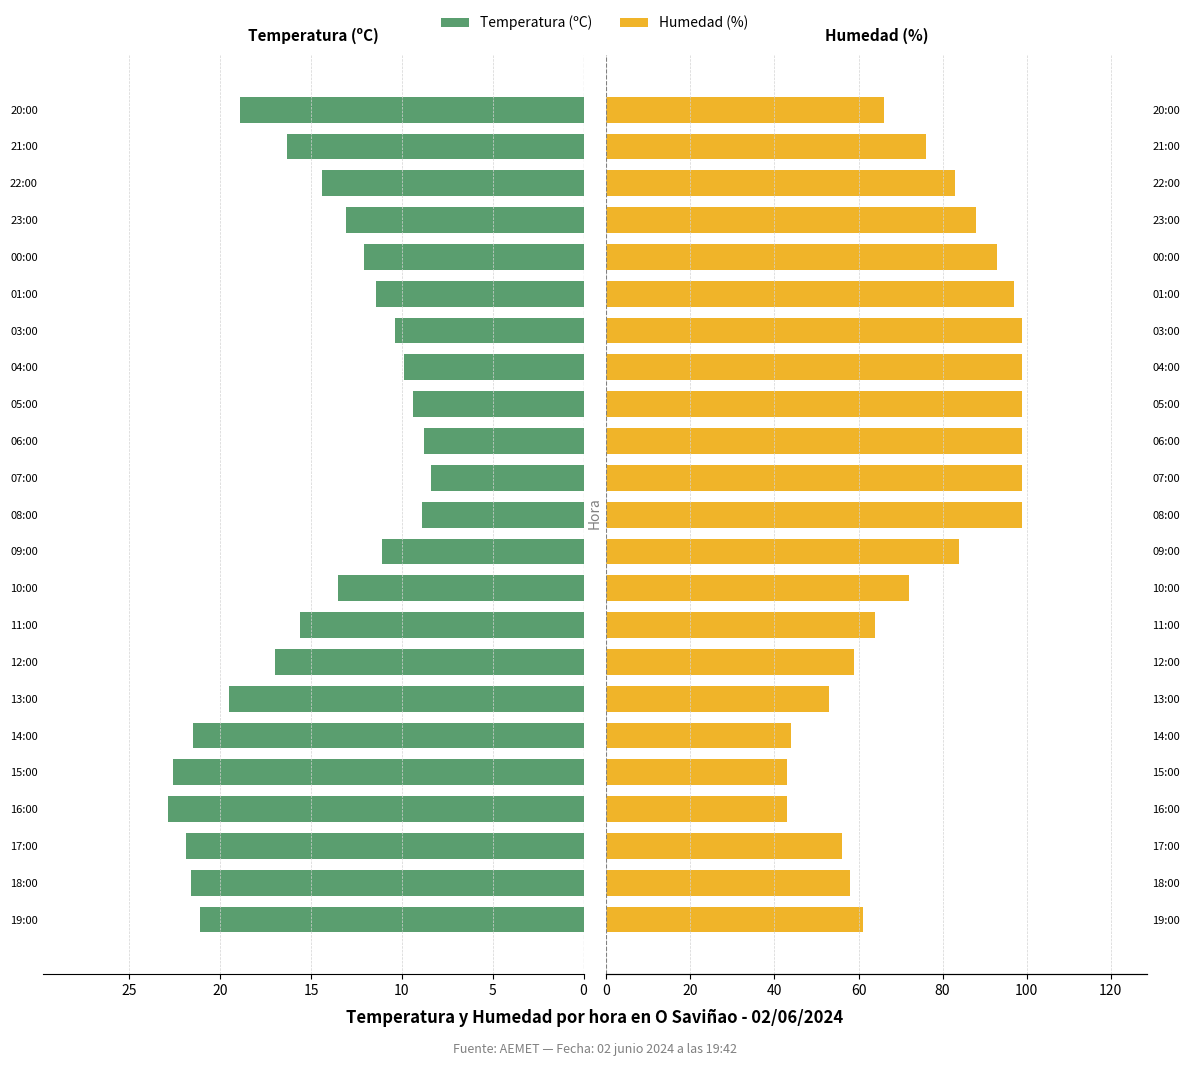

True or false: Temperatura (ºC) has a value of 7.0 at 23:00.

False